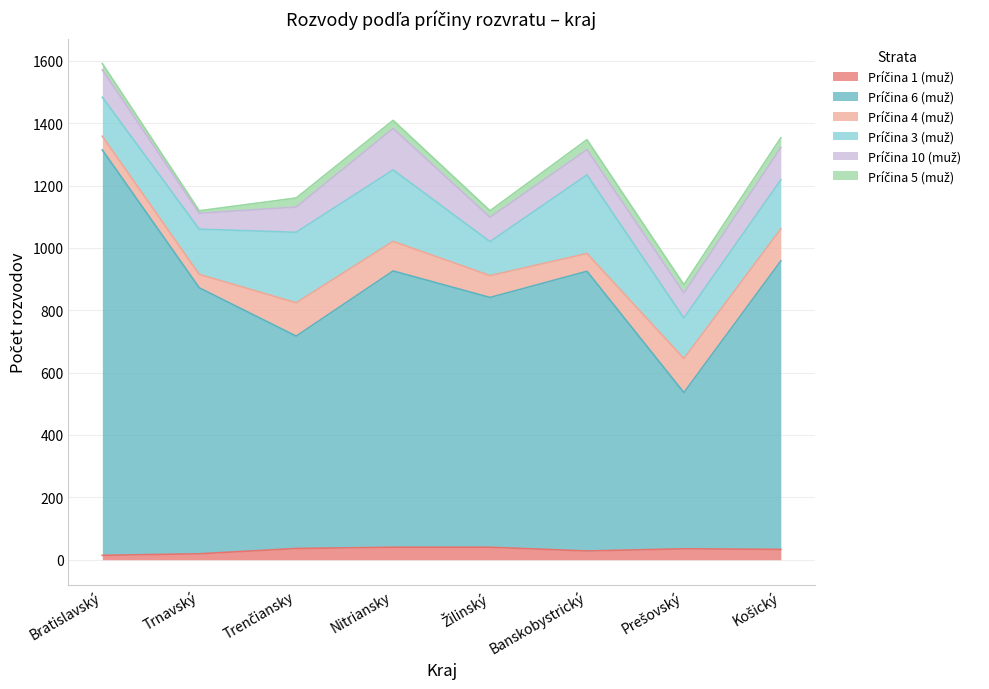

Is it true that Príčina 6 (muž) equals 483 at Žilinský?

False